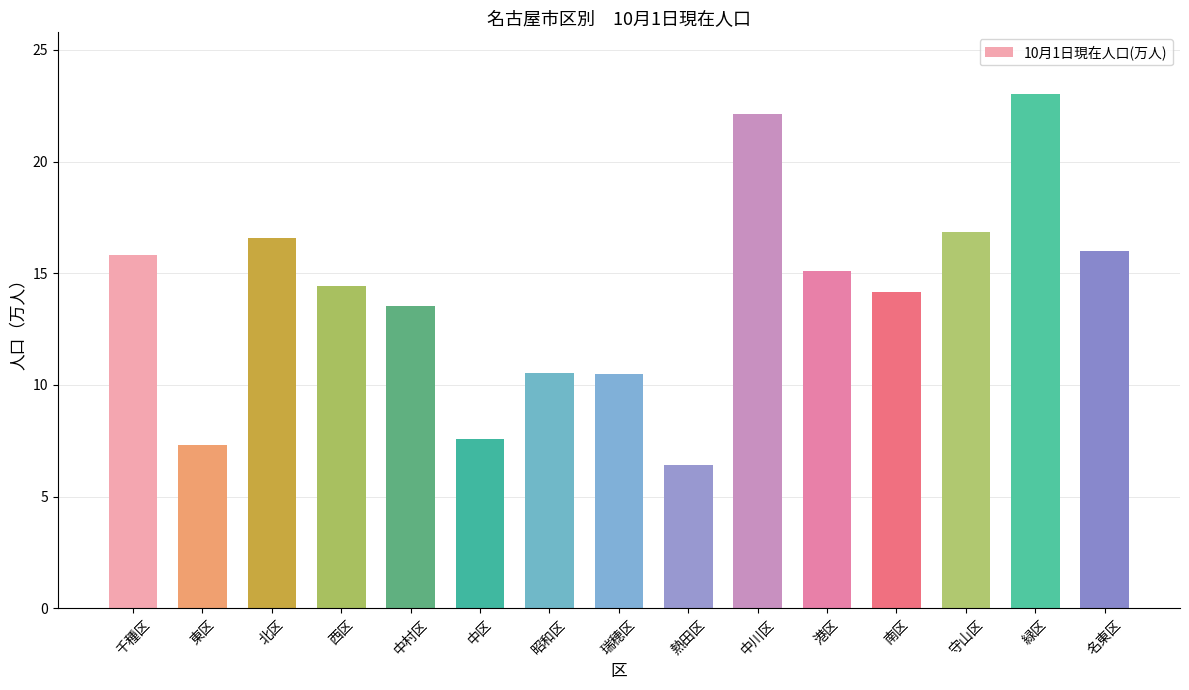

True or false: the data shows 14.4 at 西区.

True